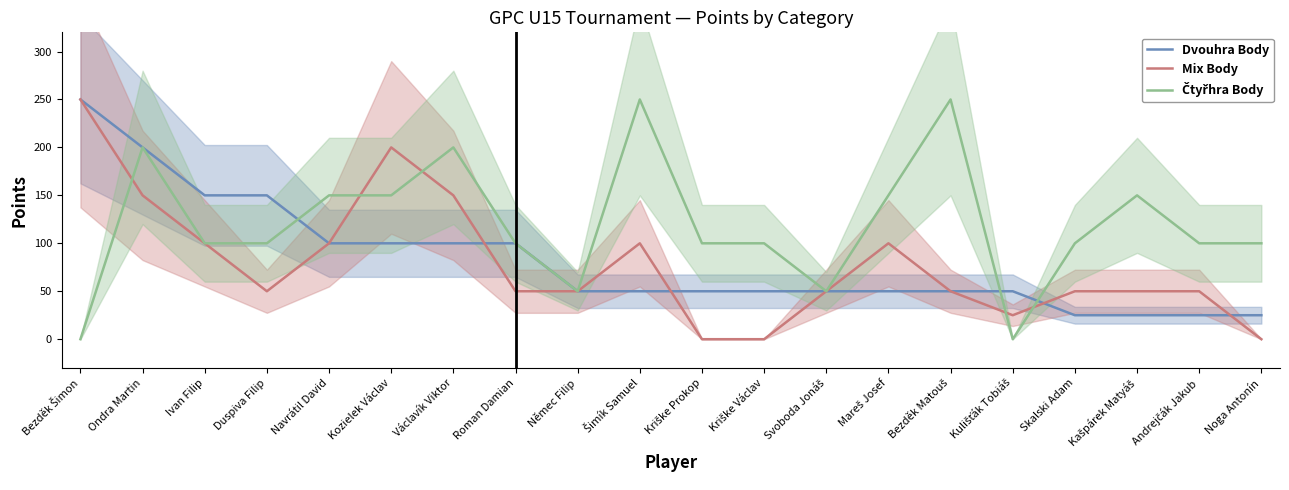

What position from the left is Šimík Samuel?

10